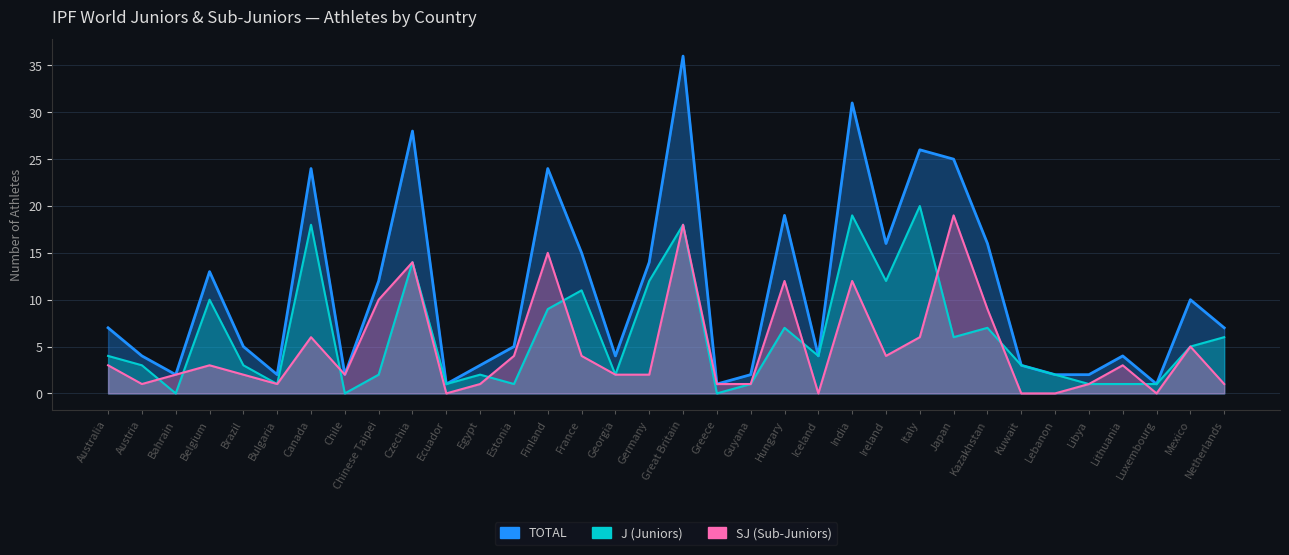

What is the label of the 14th point from the left?

Finland